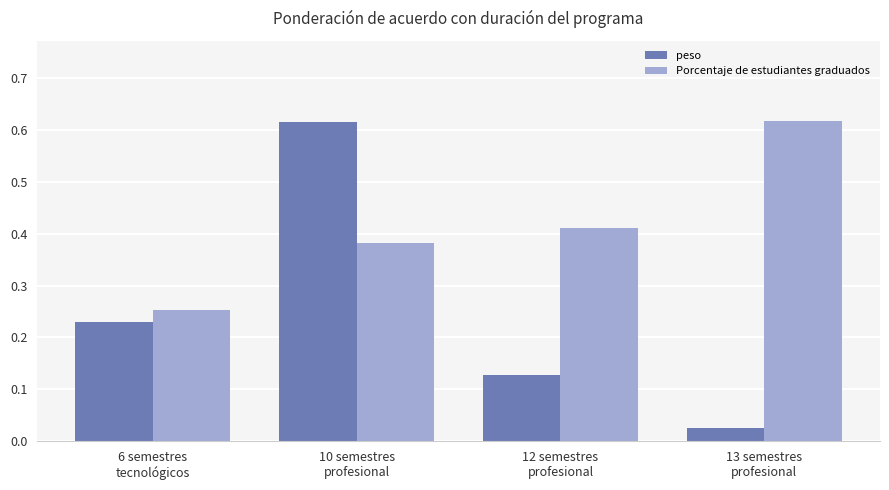

What is the label of the 2nd bar from the right?

12 semestres
profesional